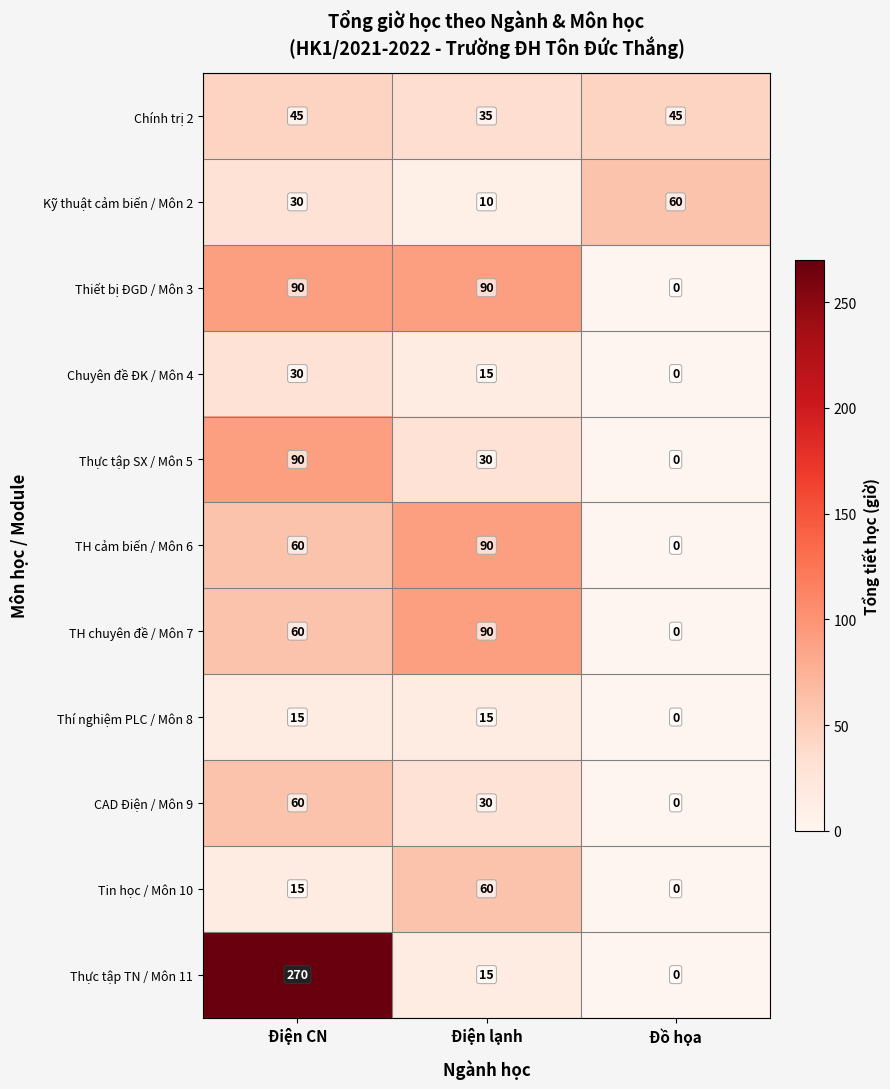

At which category is the sum across all series the highest?

Điện CN